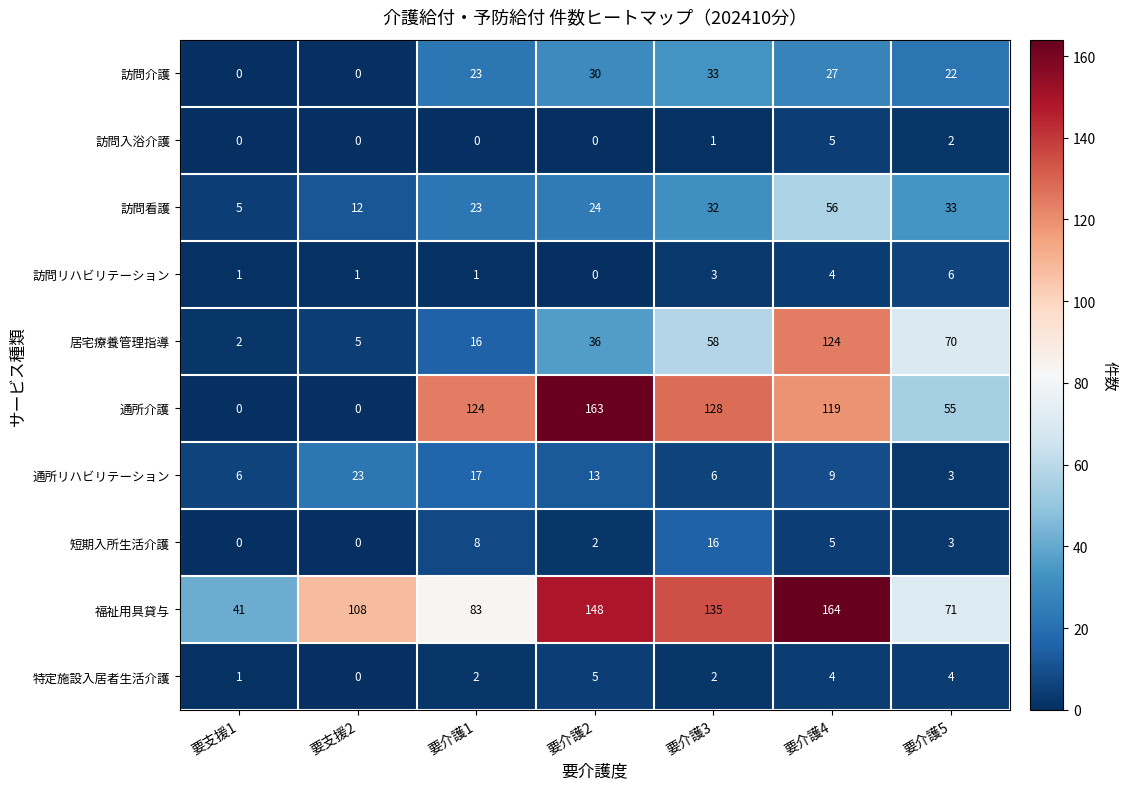

True or false: 特定施設入居者生活介護 has a value of 2 at 要介護4.

False